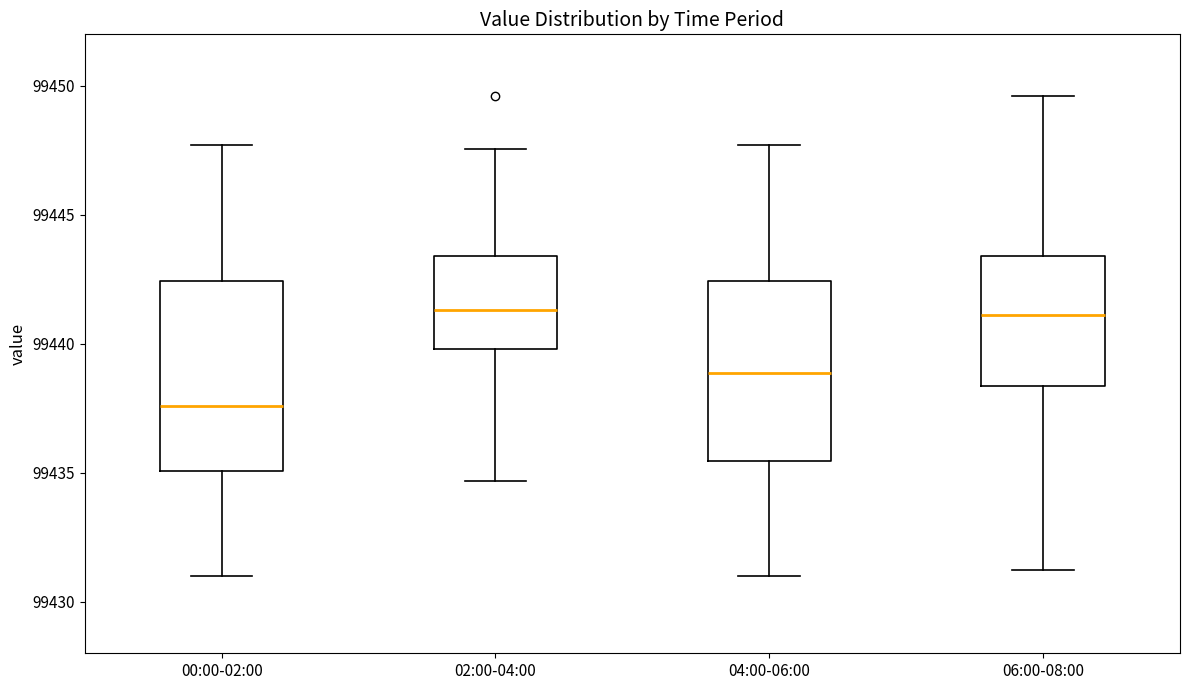

Reading left to right, transcribe this box plot: for each box, give where its median line is, the range the box spans, and where its two whiskers end, as read against the y-axis. The values are not printed on the chart, so give them approximately, as read against the axis.

00:00-02:00: median 99437.5, box 99435.0 to 99442.5, whiskers 99431.0 to 99447.5
02:00-04:00: median 99441.5, box 99440.0 to 99443.5, whiskers 99434.5 to 99447.5
04:00-06:00: median 99439.0, box 99435.5 to 99442.5, whiskers 99431.0 to 99447.5
06:00-08:00: median 99441.0, box 99438.5 to 99443.5, whiskers 99431.0 to 99449.5